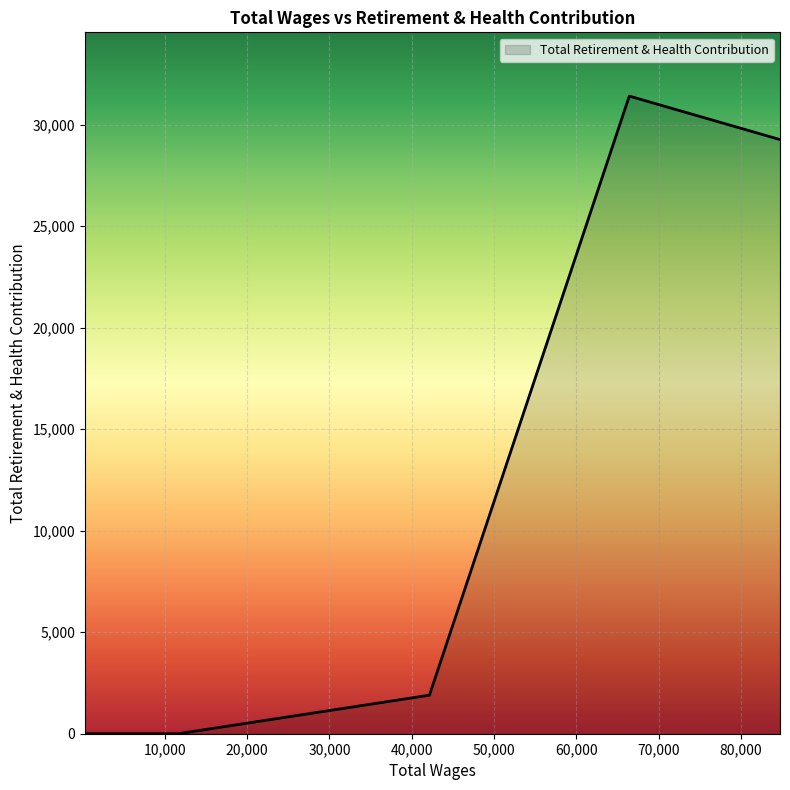

What is the greatest value displayed?

31412